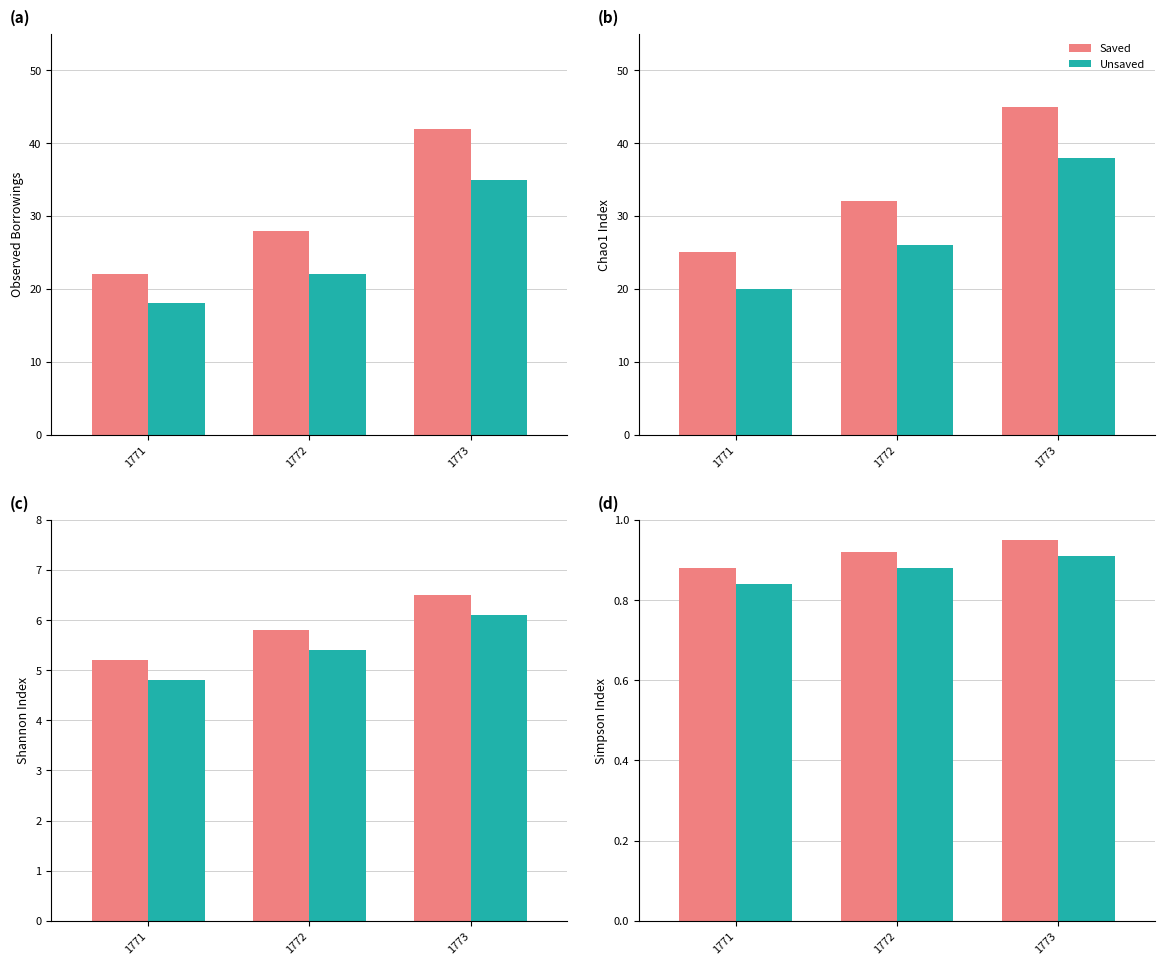

What is the total value across all series at 1773?

1.9